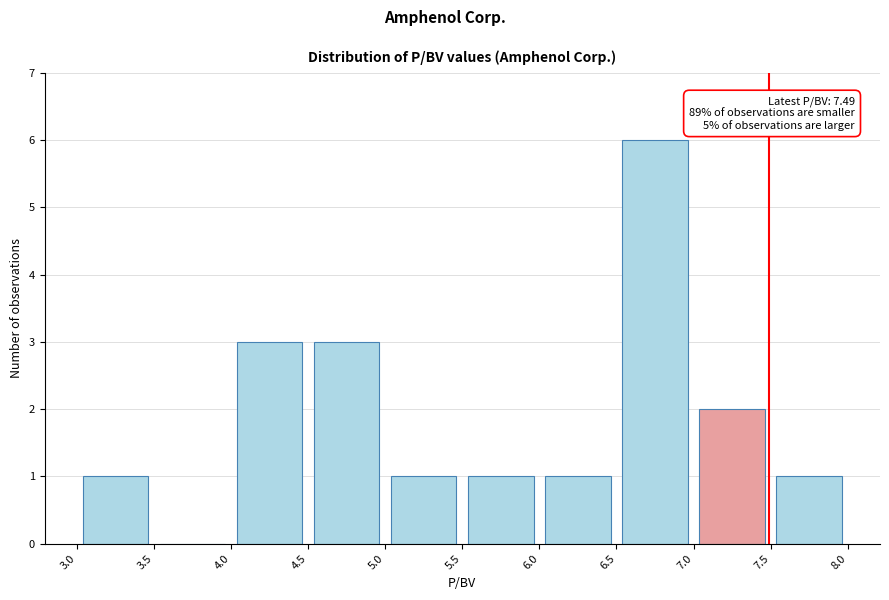

Which range on the x-axis has the tallest bar?

6.5 to 7.0